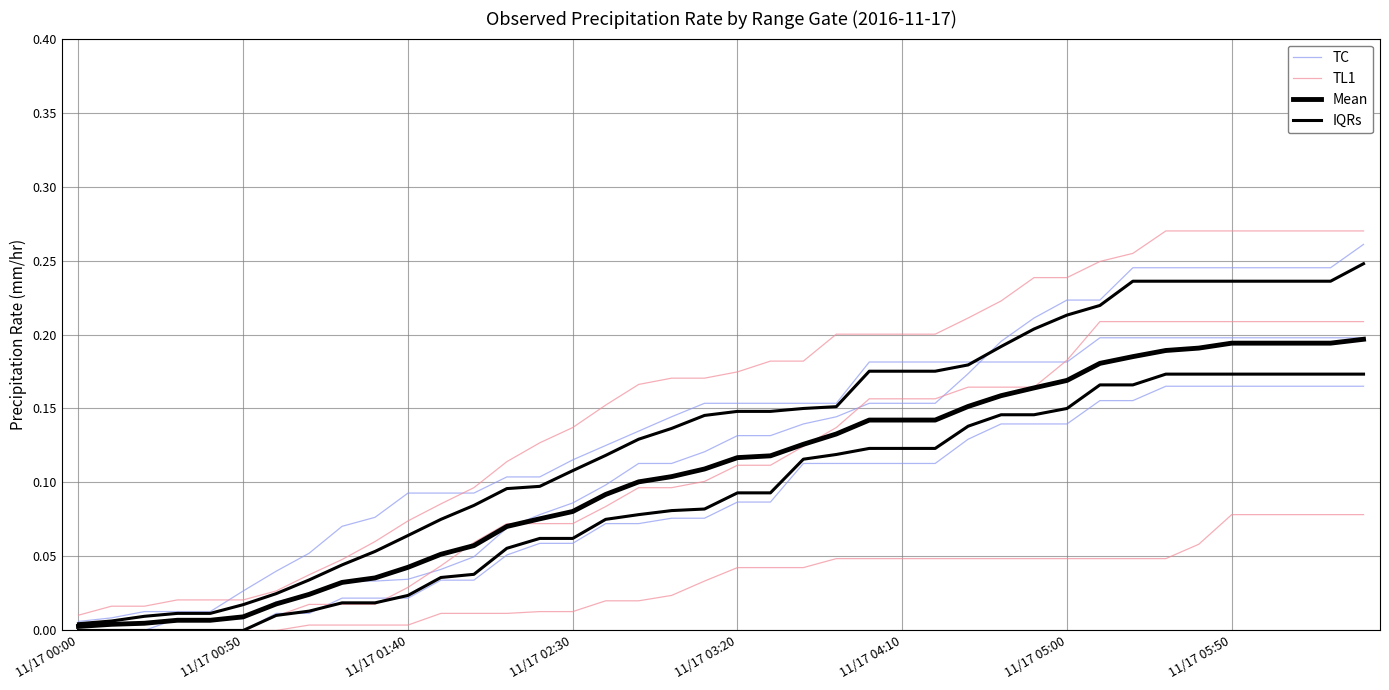

How many lines are shown in the chart?

4